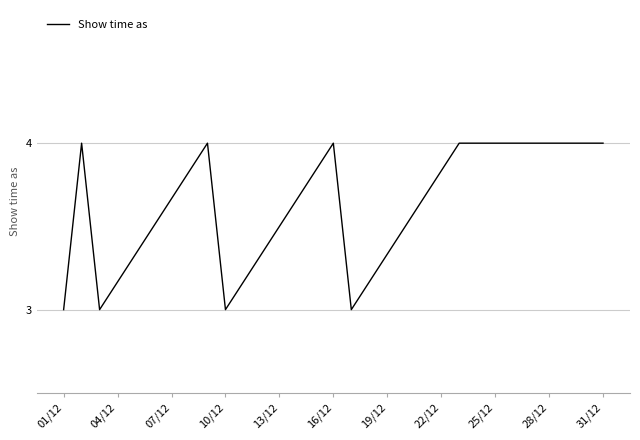

What is the smallest value displayed?

3